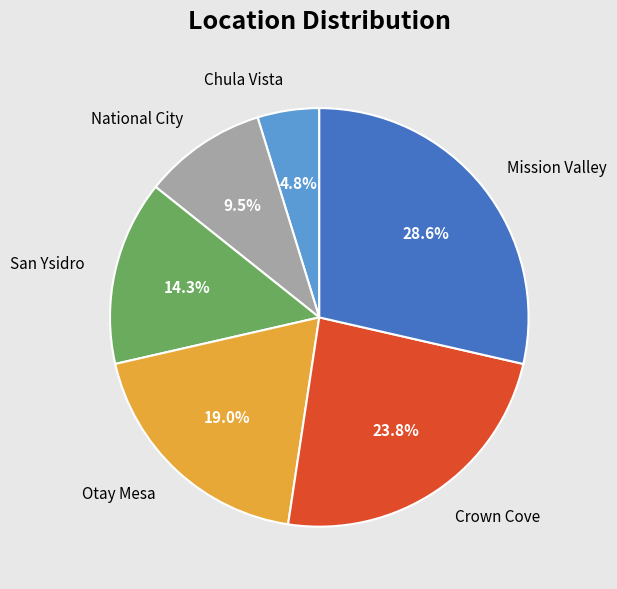

What percentage is the Mission Valley slice, to the nearest percent?

29%